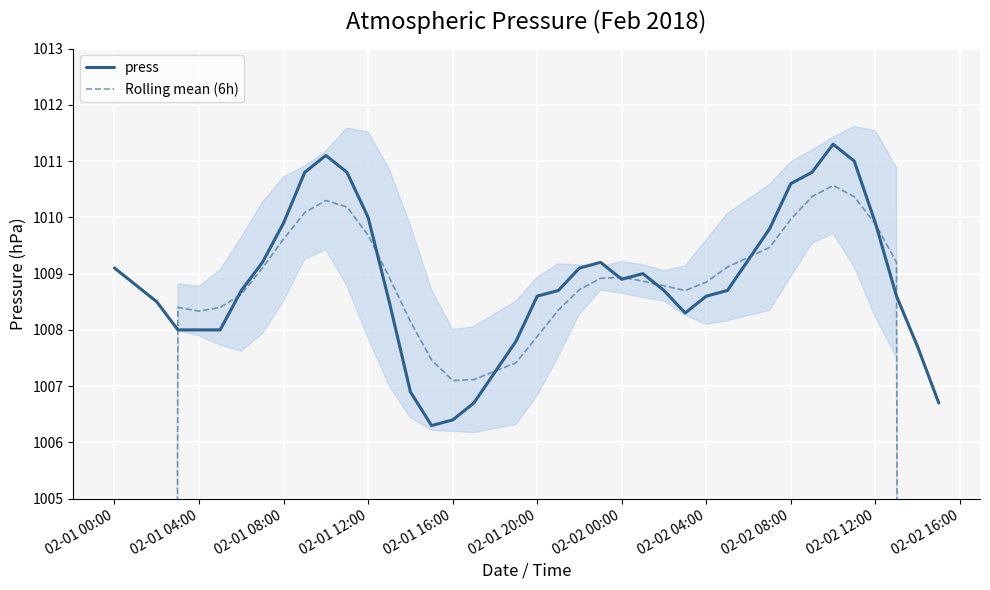

How many data points in press are less than 1008?

7